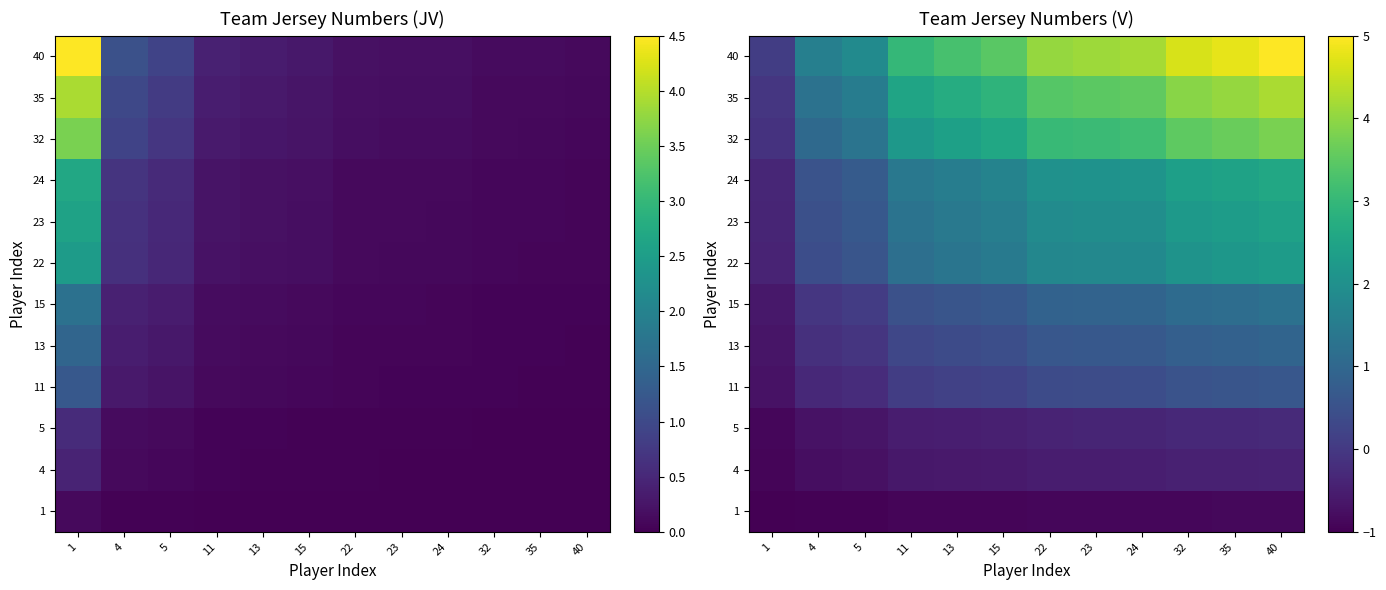

What is the difference between the highest and lowest values at 5?

2.8